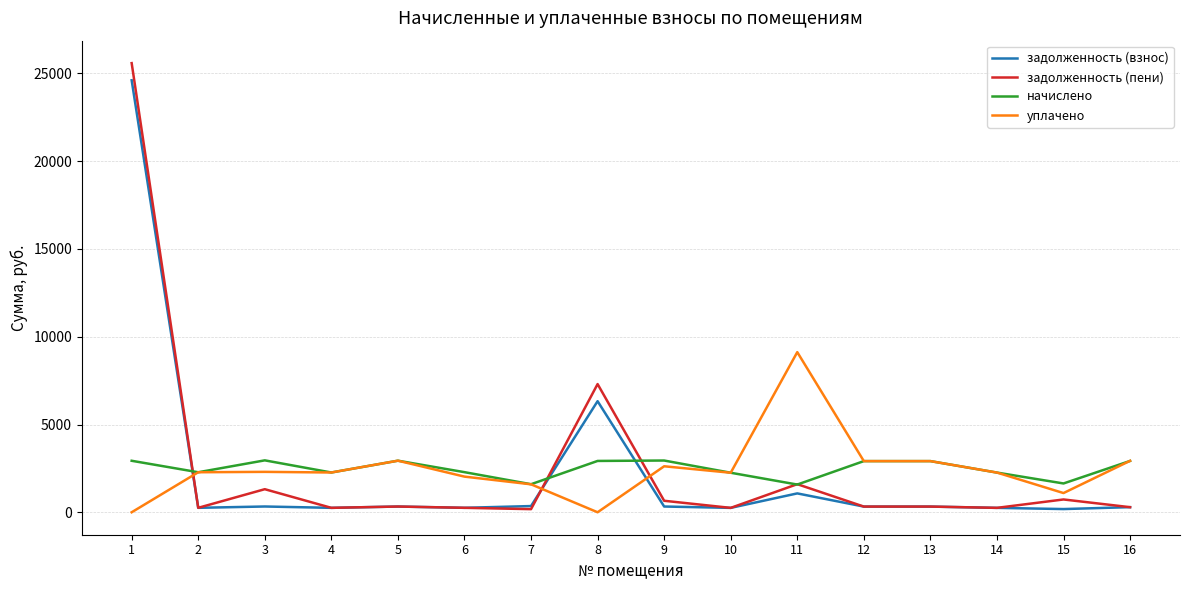

How many distinct data groups are displayed?

4